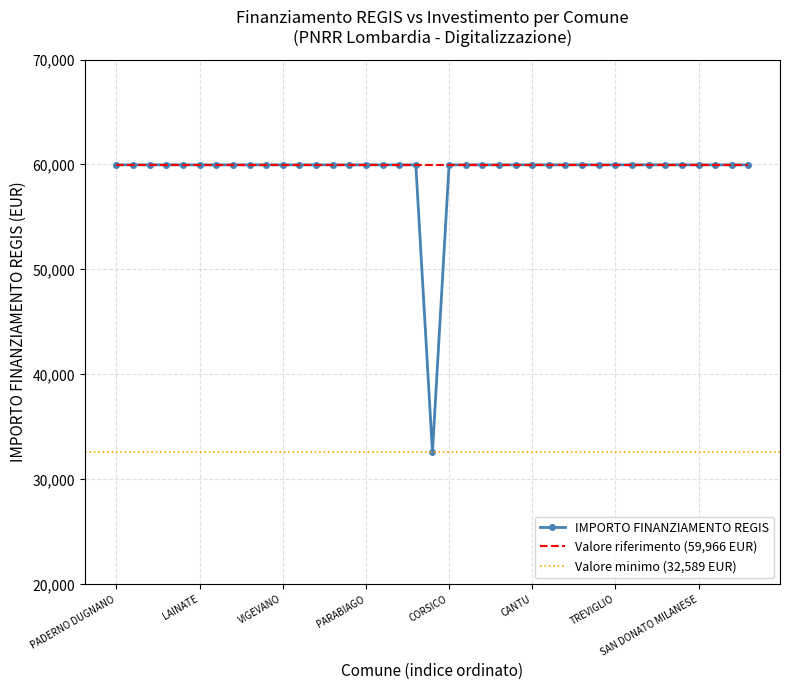

The chart shows a value of 15857 at CORSICO. True or false?

False